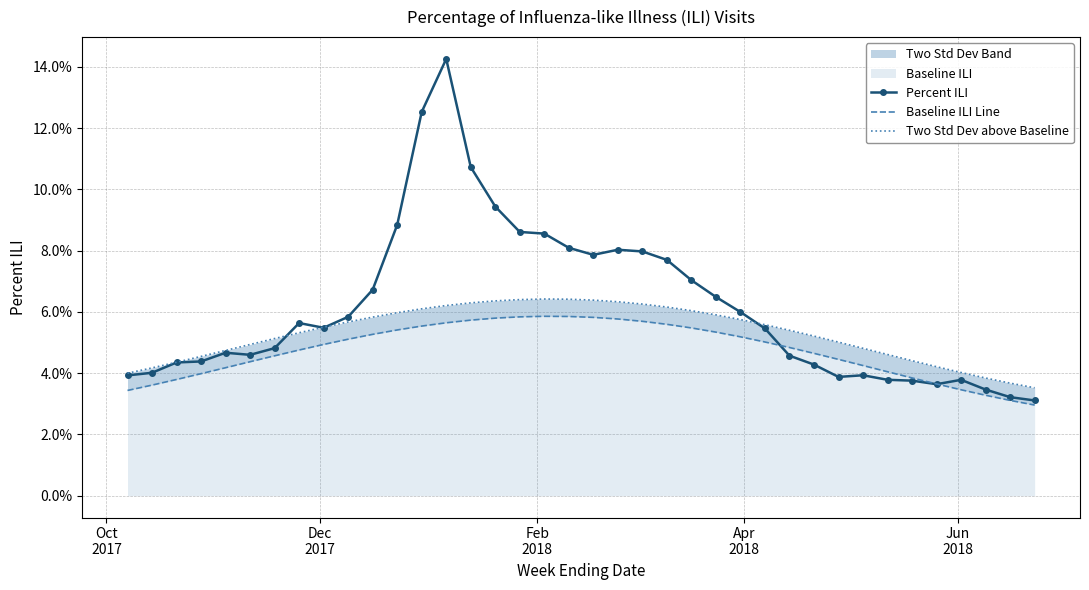

How many times do Percent ILI and Two Std Dev above Baseline cross each other?

4